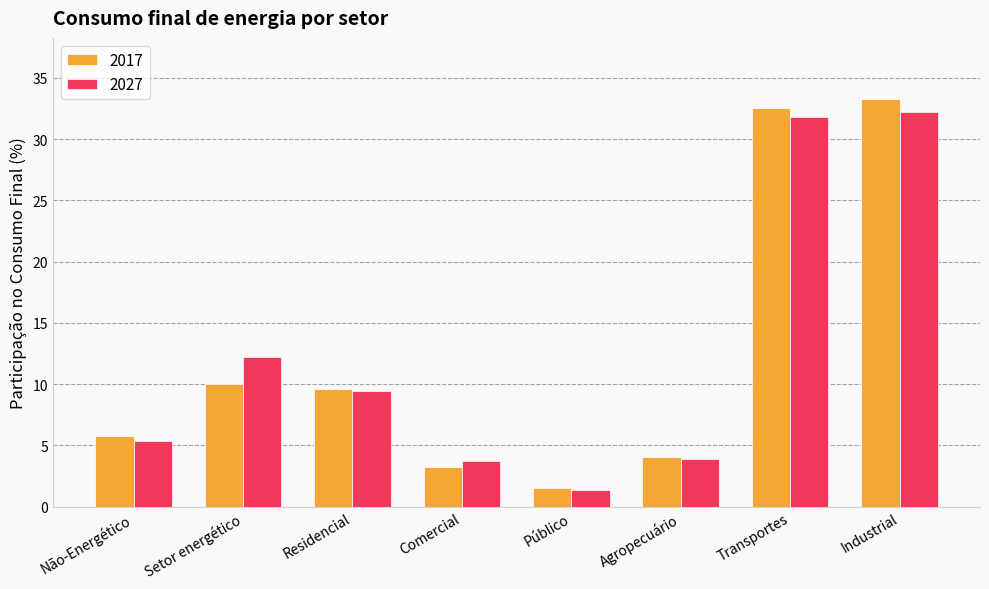

What is the value of the 2027 bar at the 1st from the left?

5.4